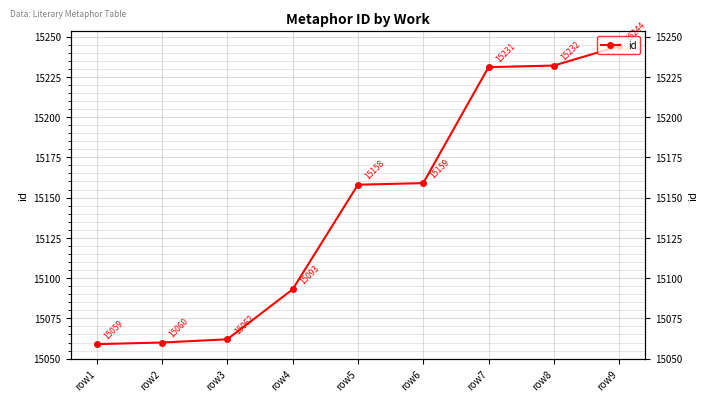

Which label corresponds to the smallest value in the chart?

row1